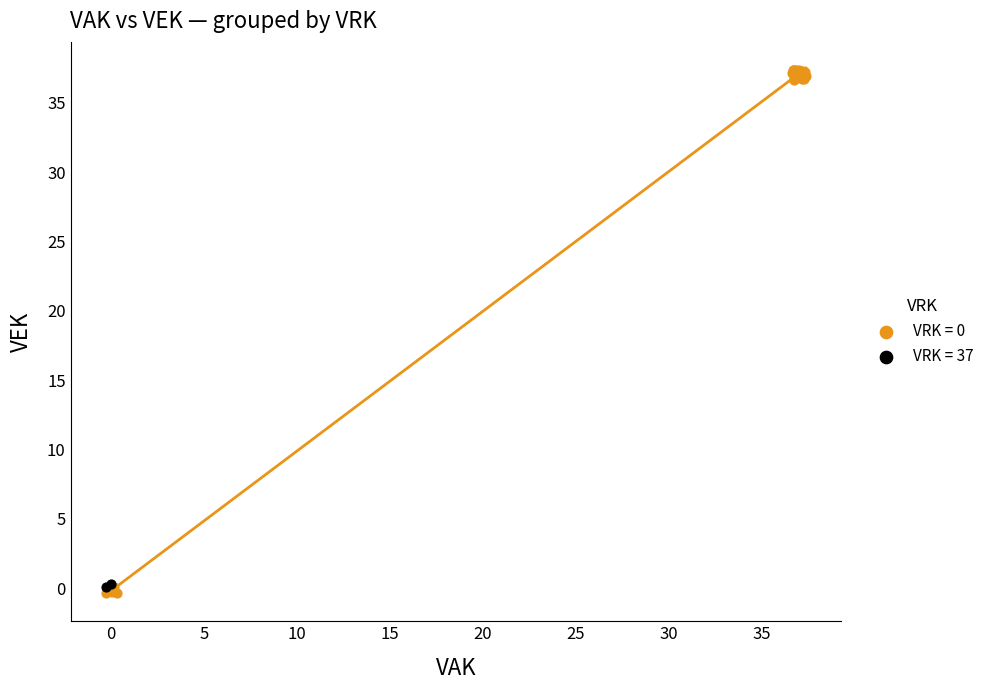

Which series reaches the maximum Y coordinate?

VRK = 0